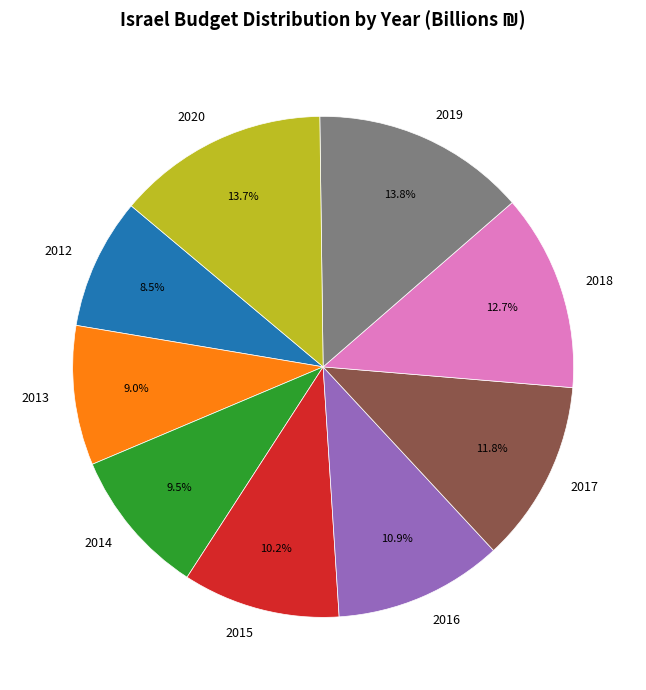

Which slice is the smallest?

2012